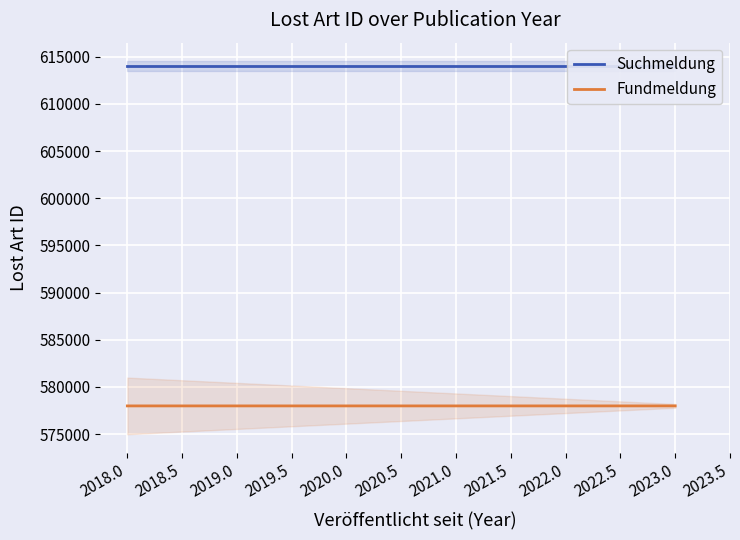

How many lines are shown in the chart?

2